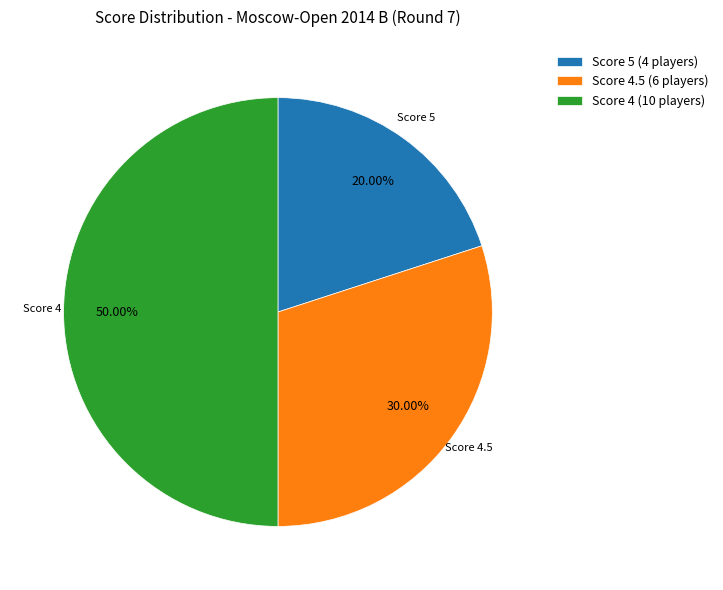

Which slice is the largest?

Score 4 (10 players)